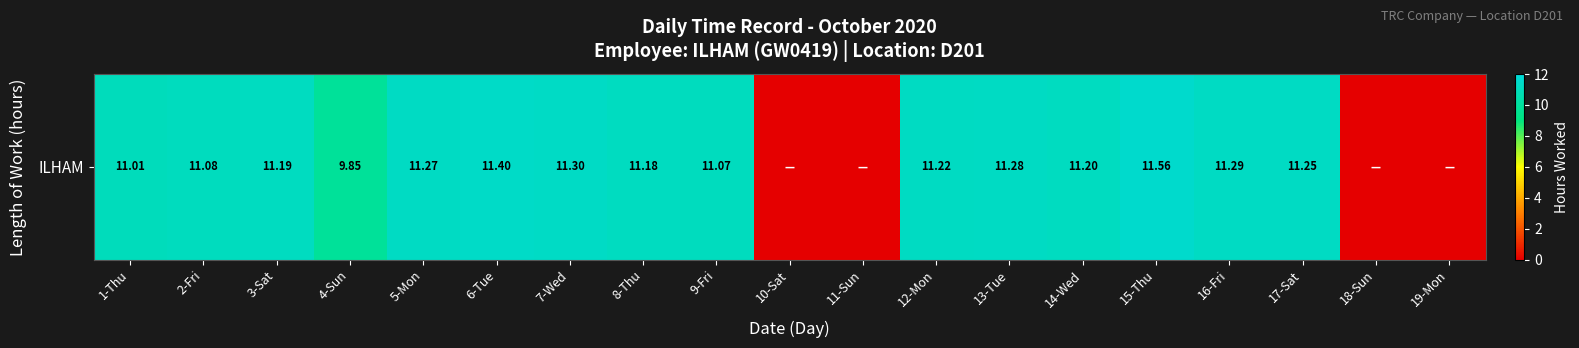

How many categories are shown in the chart?

19